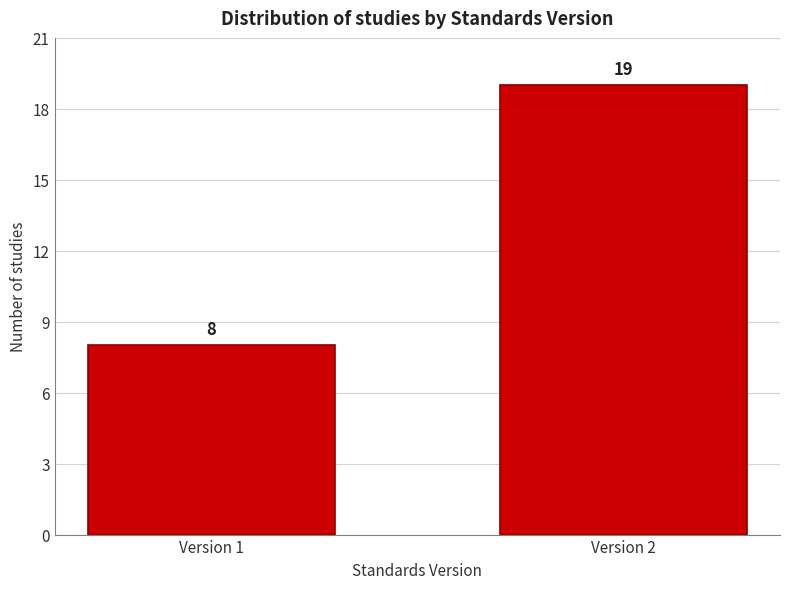

Reading right to left, what are all the values shown in this chart?

Version 2=19	Version 1=8